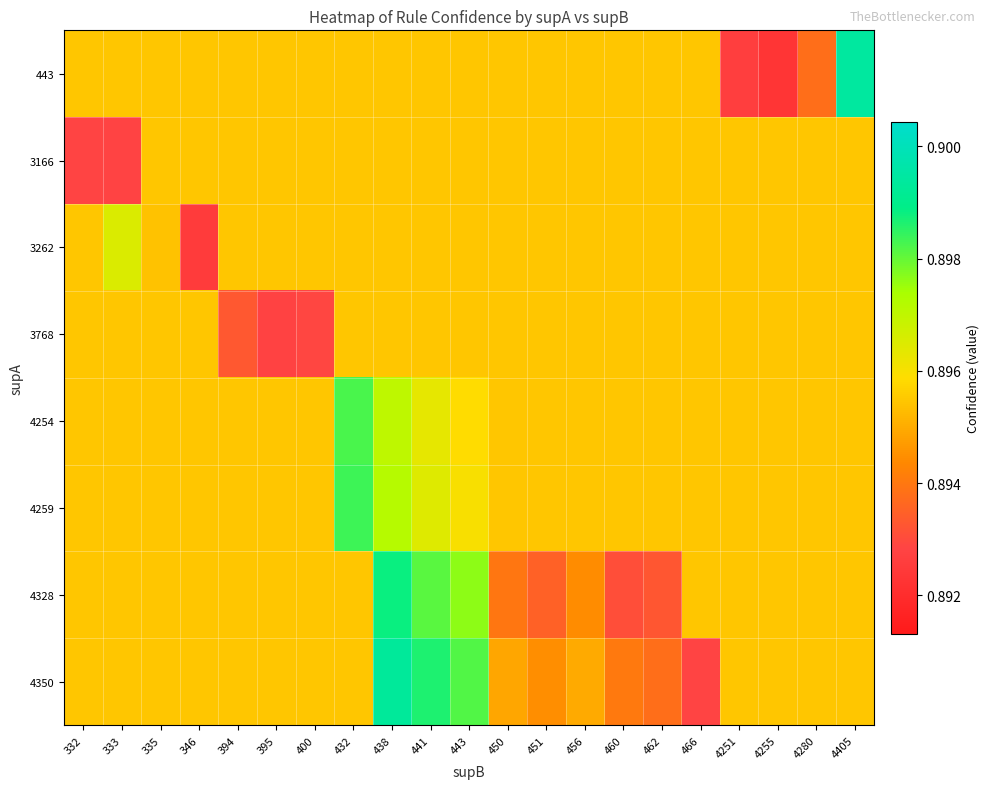

What is the total value across all series at 4255?

7.2